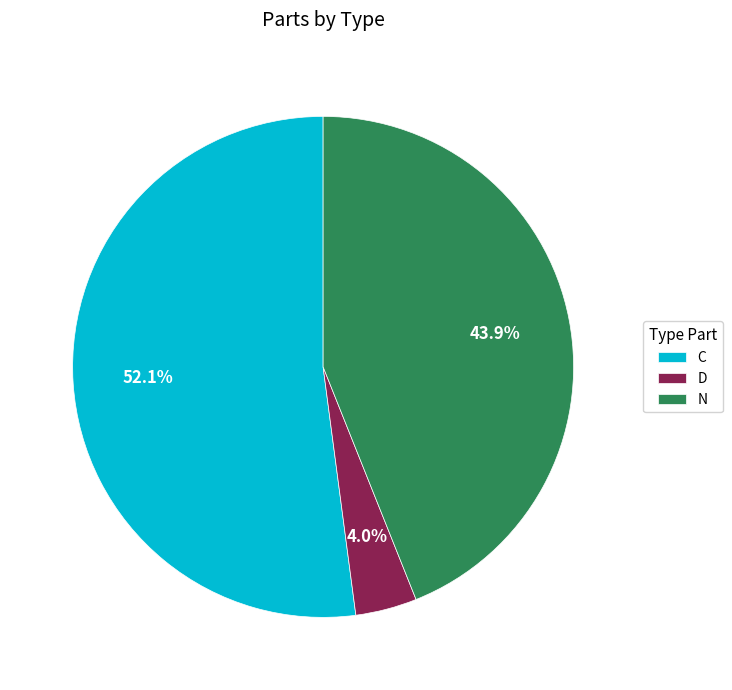

What is the majority slice?

C